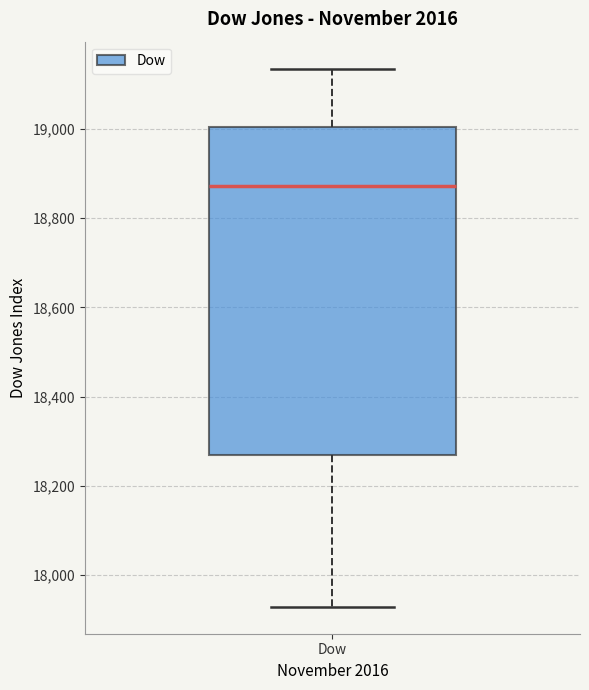

Read this box plot against the y-axis: the position of the median line, the range covered by the box, and the ends of both whiskers. The values are not printed on the chart, so give them approximately, as read against the axis.

median 18880, box 18260 to 19000, whiskers 17920 to 19140